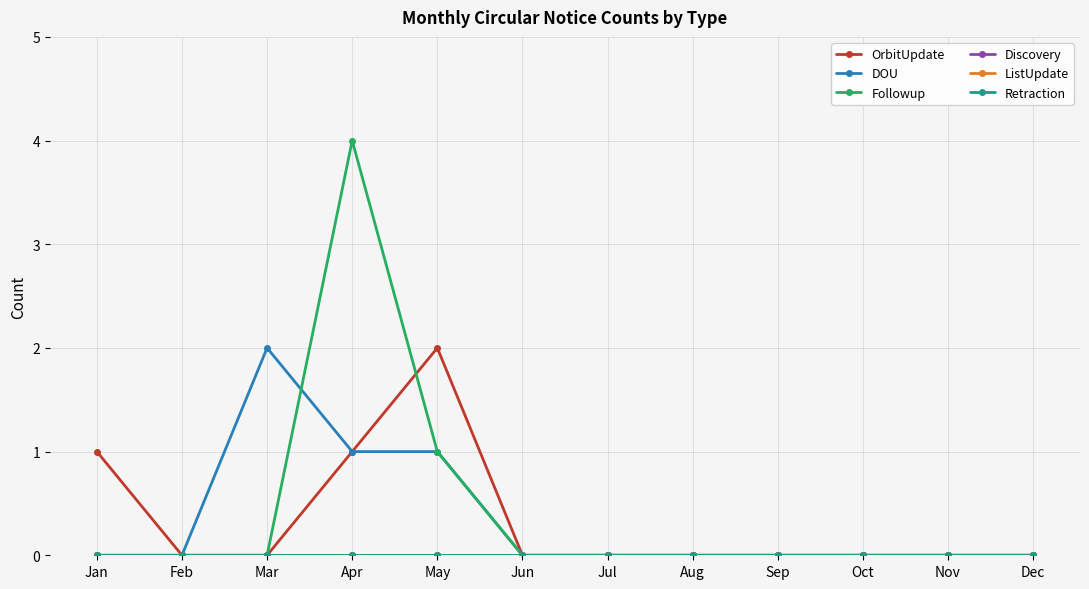

Does the chart have visible grid lines?

Yes